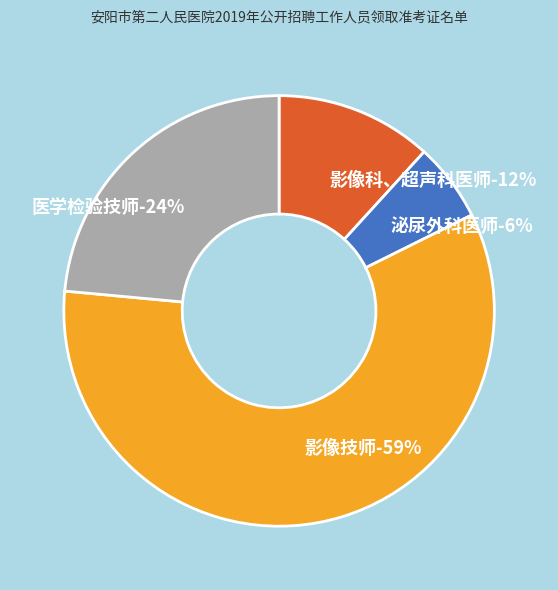

The 泌尿外科医师 slice represents 6% of the pie. True or false?

True